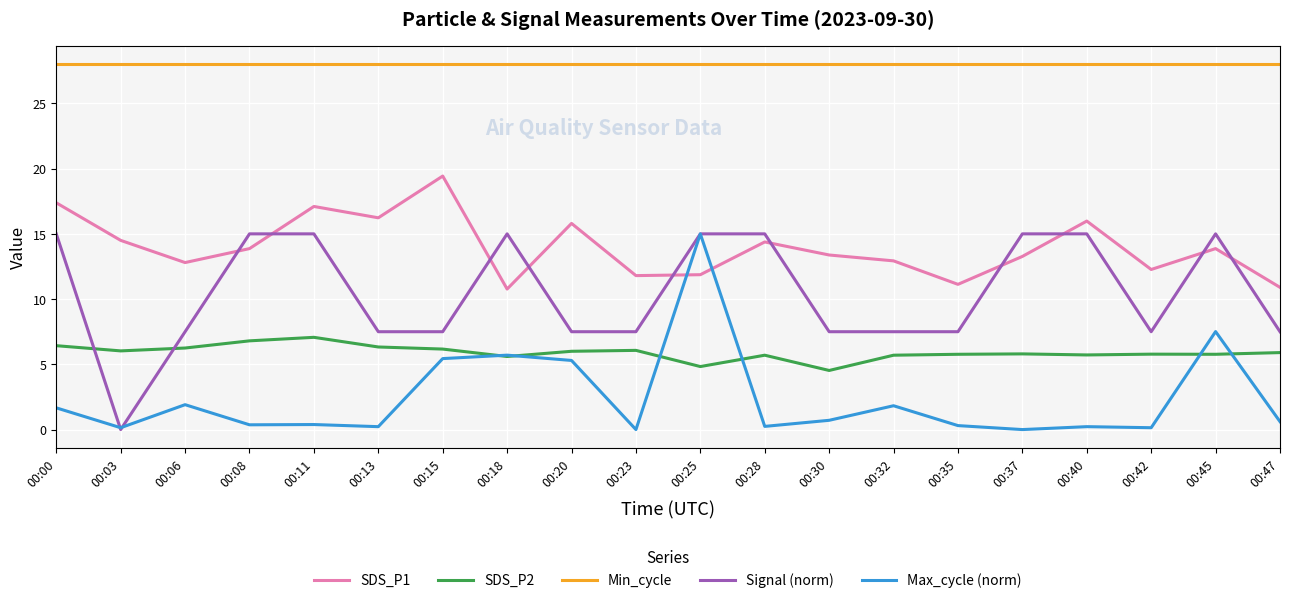

The value of Max_cycle (norm) at 00:08 is 0.4. True or false?

True